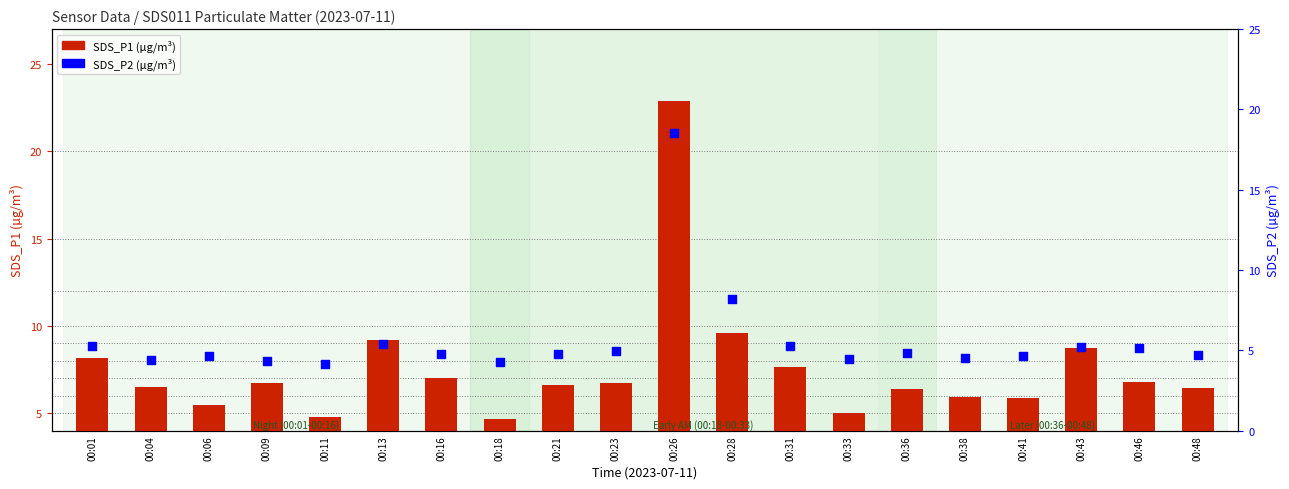

At how many categories does at least one series exceed 15?

1